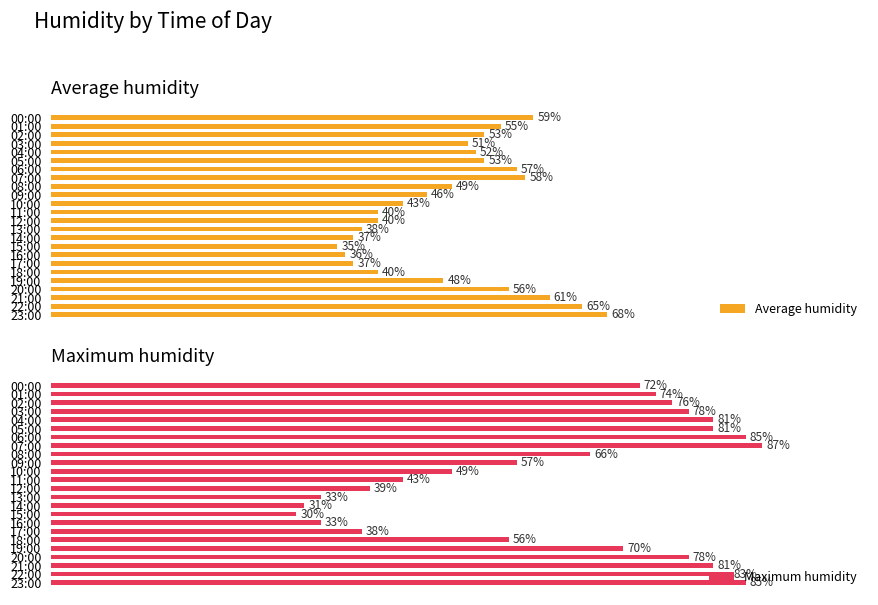

The value of Maximum humidity at 22:00 is 83. True or false?

True